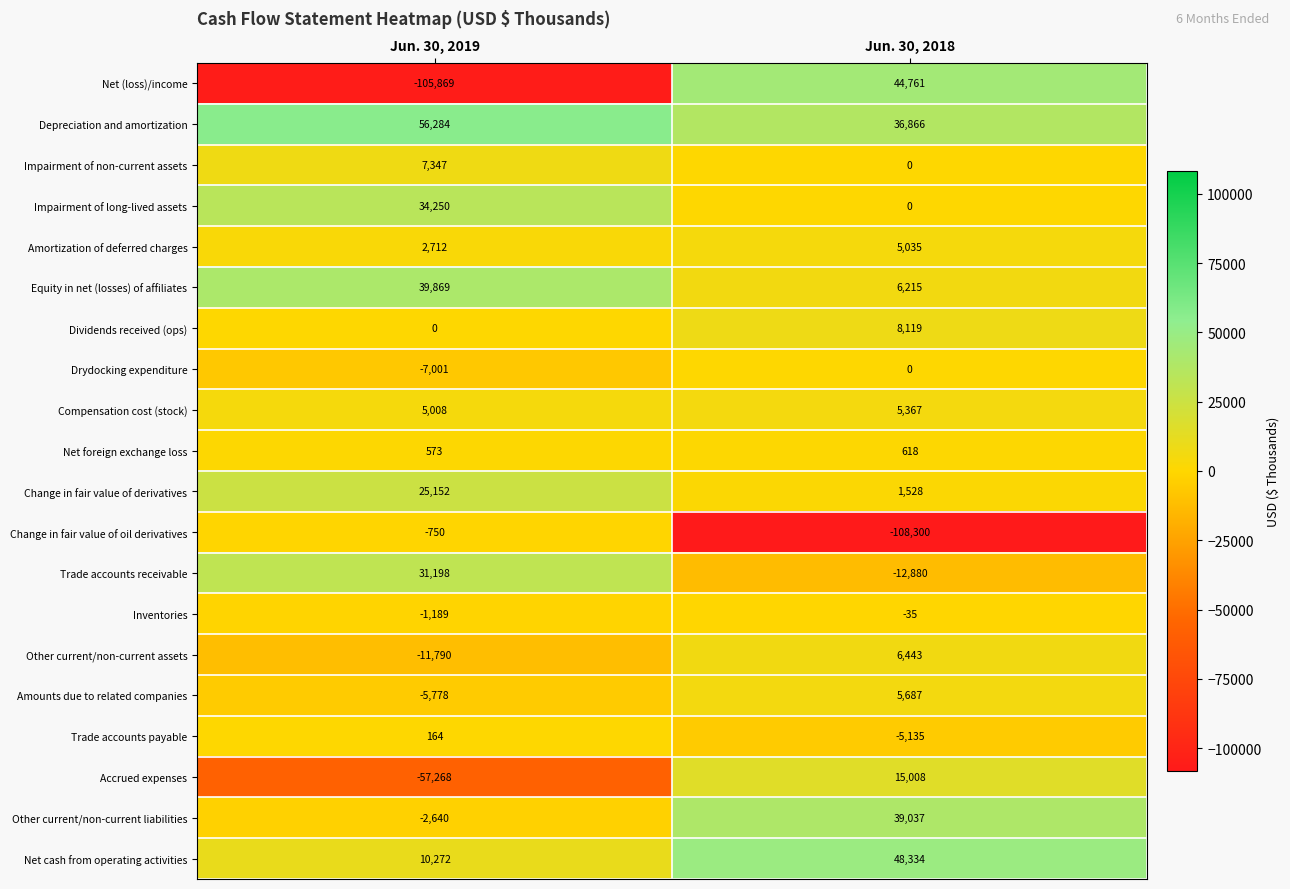

At which category is the sum across all series the highest?

Jun. 30, 2018